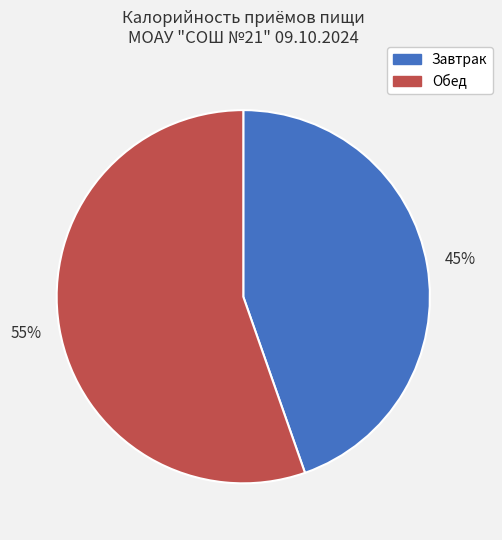

Does any single category account for the majority?

Yes